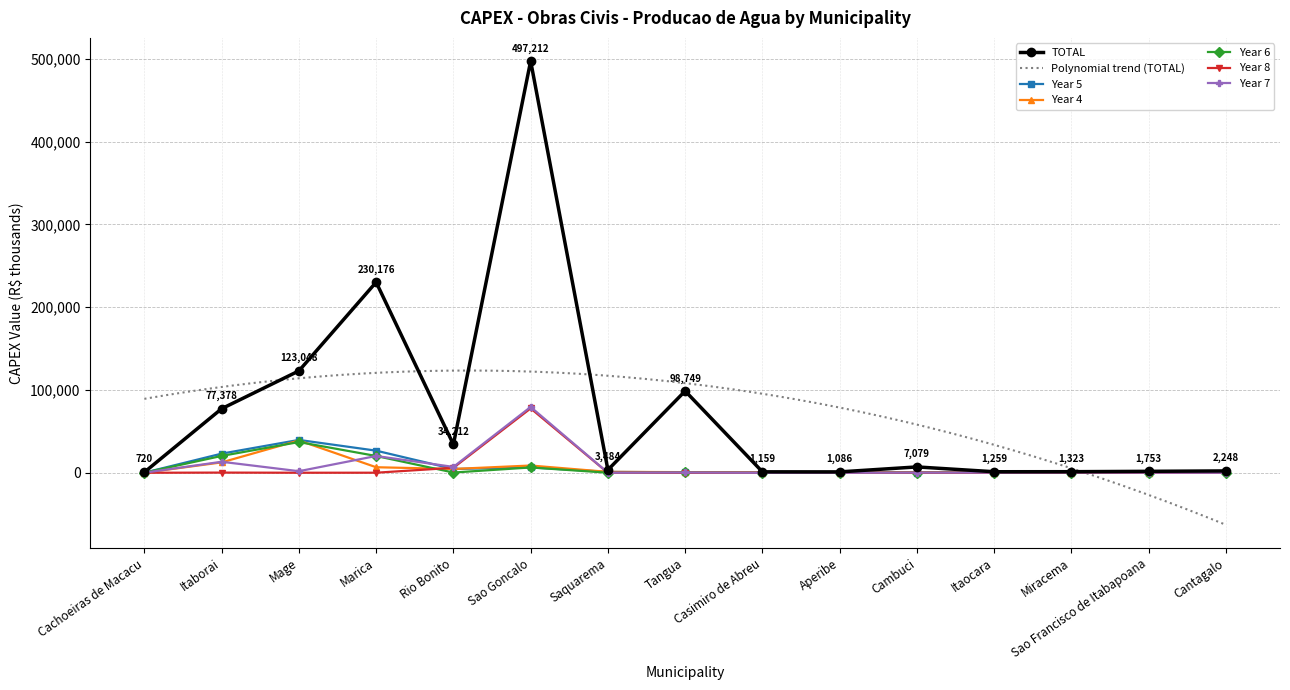

Where does the Year 6 series first go above 236?

Itaborai